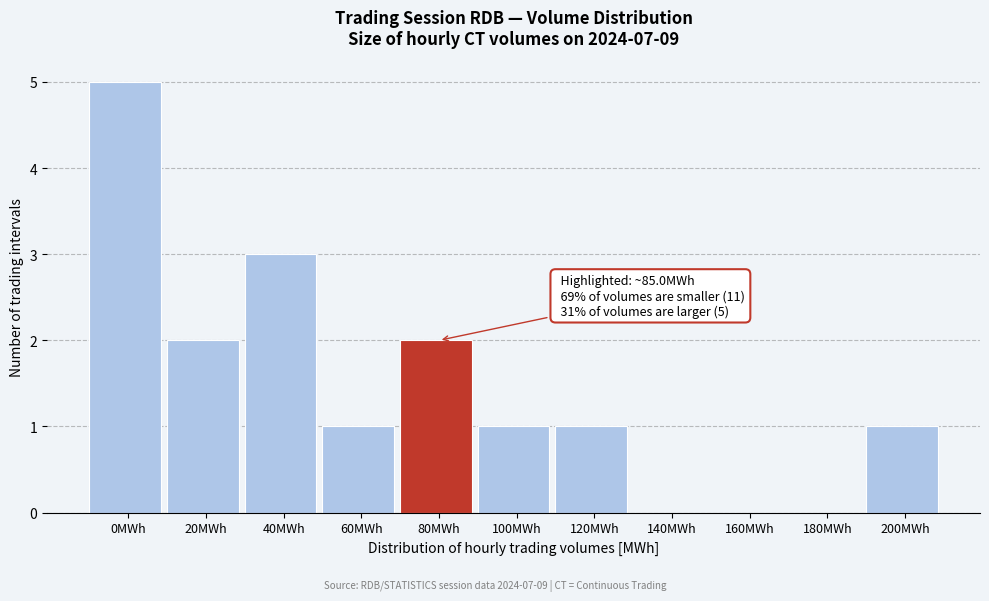

Reading left to right, list all the values displayed in this chart.

0MWh=5	20MWh=2	40MWh=3	60MWh=1	80MWh=2	100MWh=1	120MWh=1	140MWh=0	160MWh=0	180MWh=0	200MWh=1